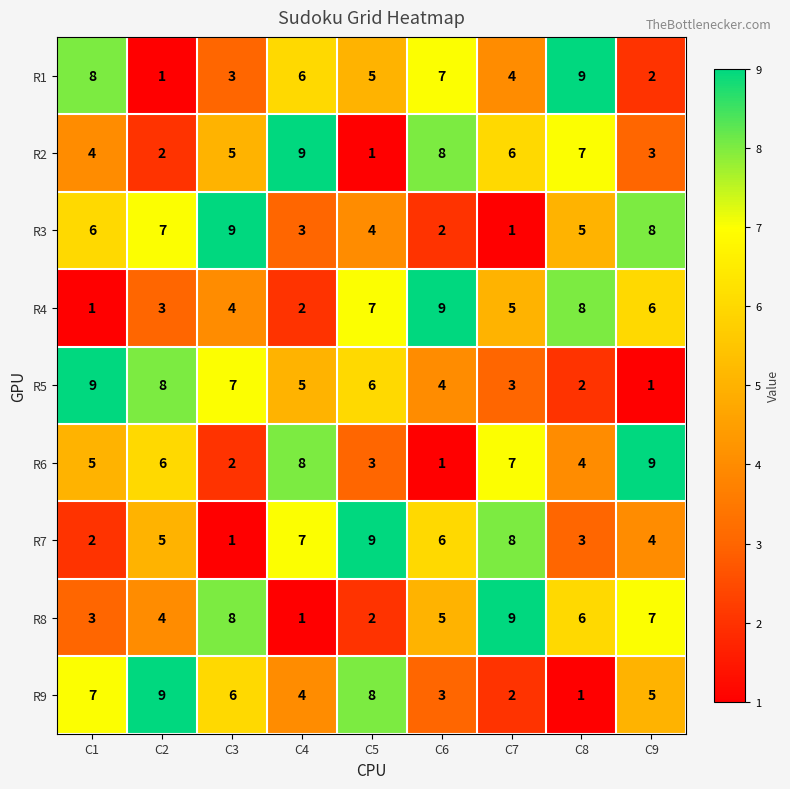

Is it true that R1 equals 5 at C5?

True